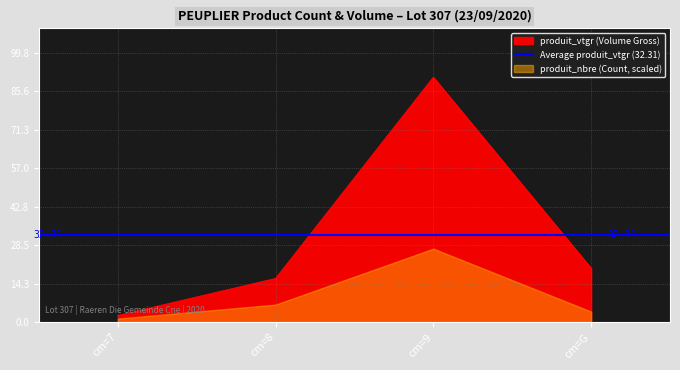

What is the difference between the values at cm=7 and cm=9?

88.3